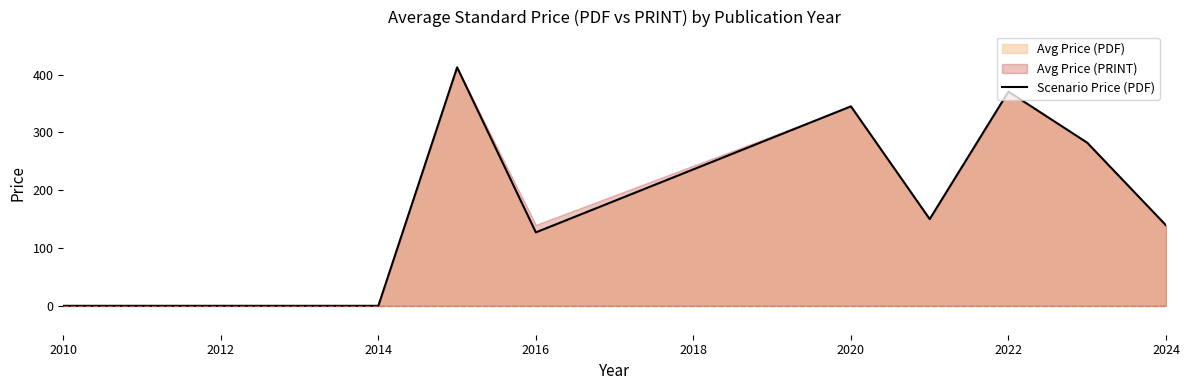

How many lines are shown in the chart?

1